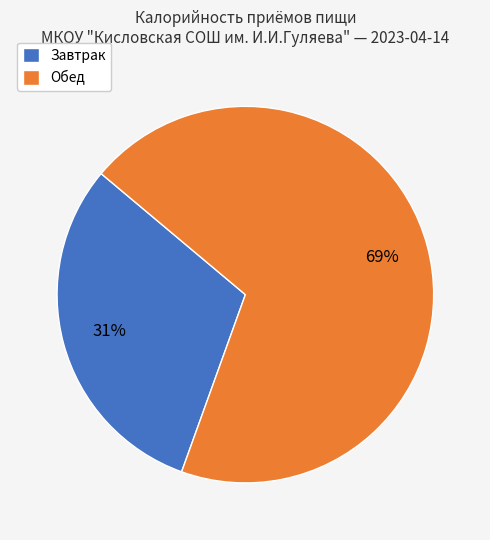

Approximately how many times larger is the value at Завтрак compared to Обед?

0.4